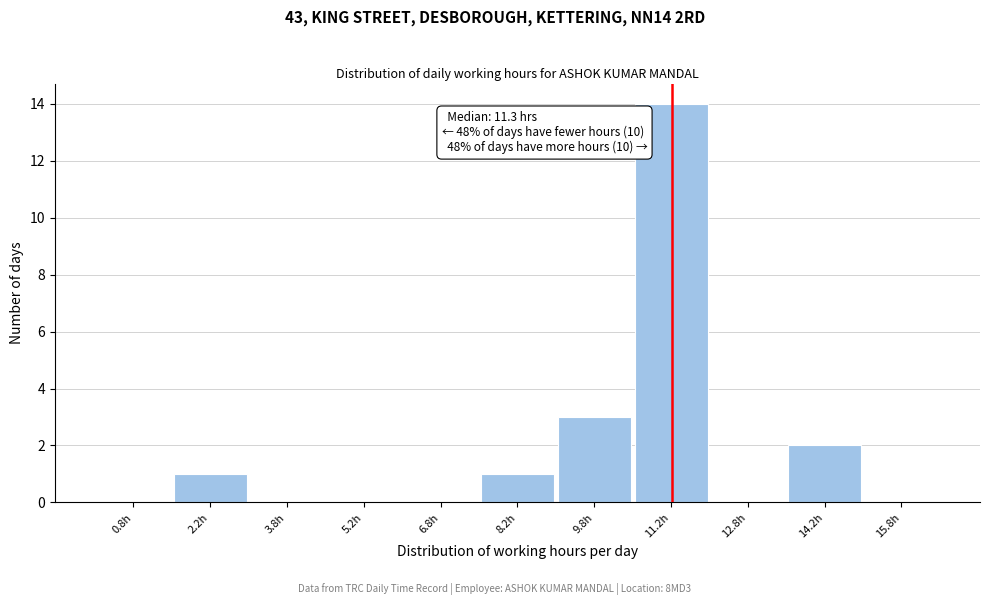

Over which range of the x-axis is the bar tallest?

10.5 to 12.0